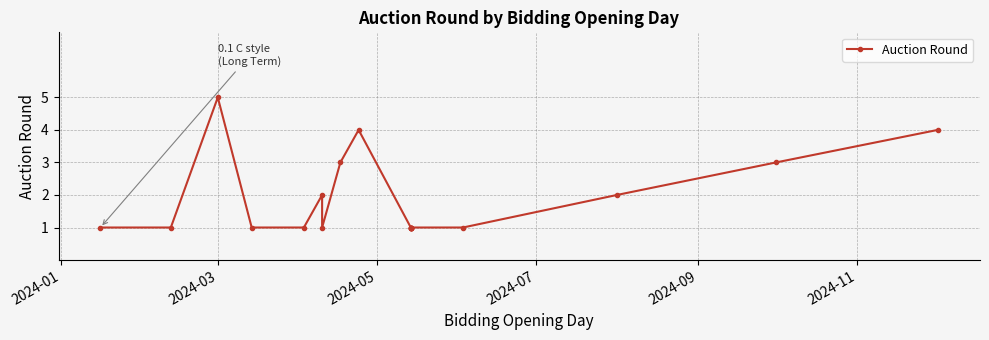

How many distinct data groups are displayed?

1